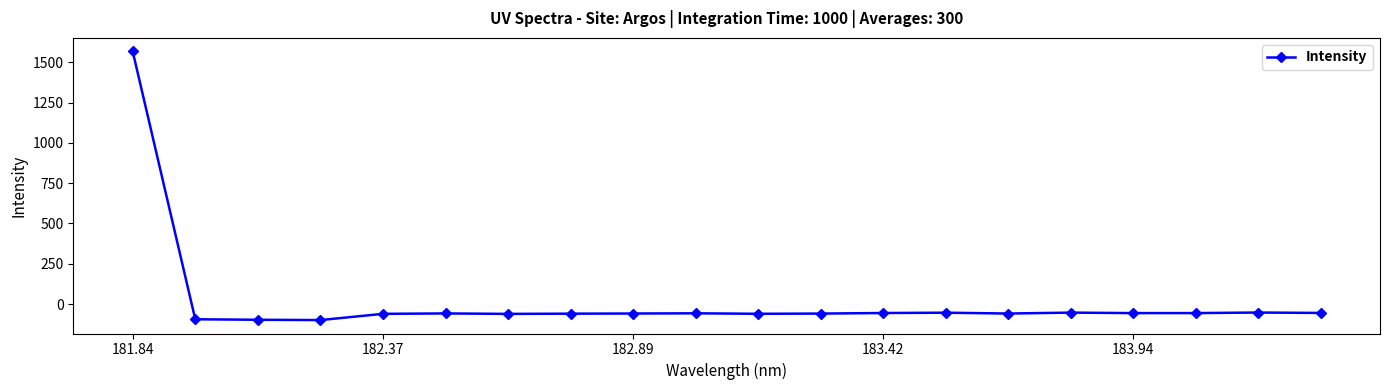

What is the minimum value shown in the chart?

-99.3